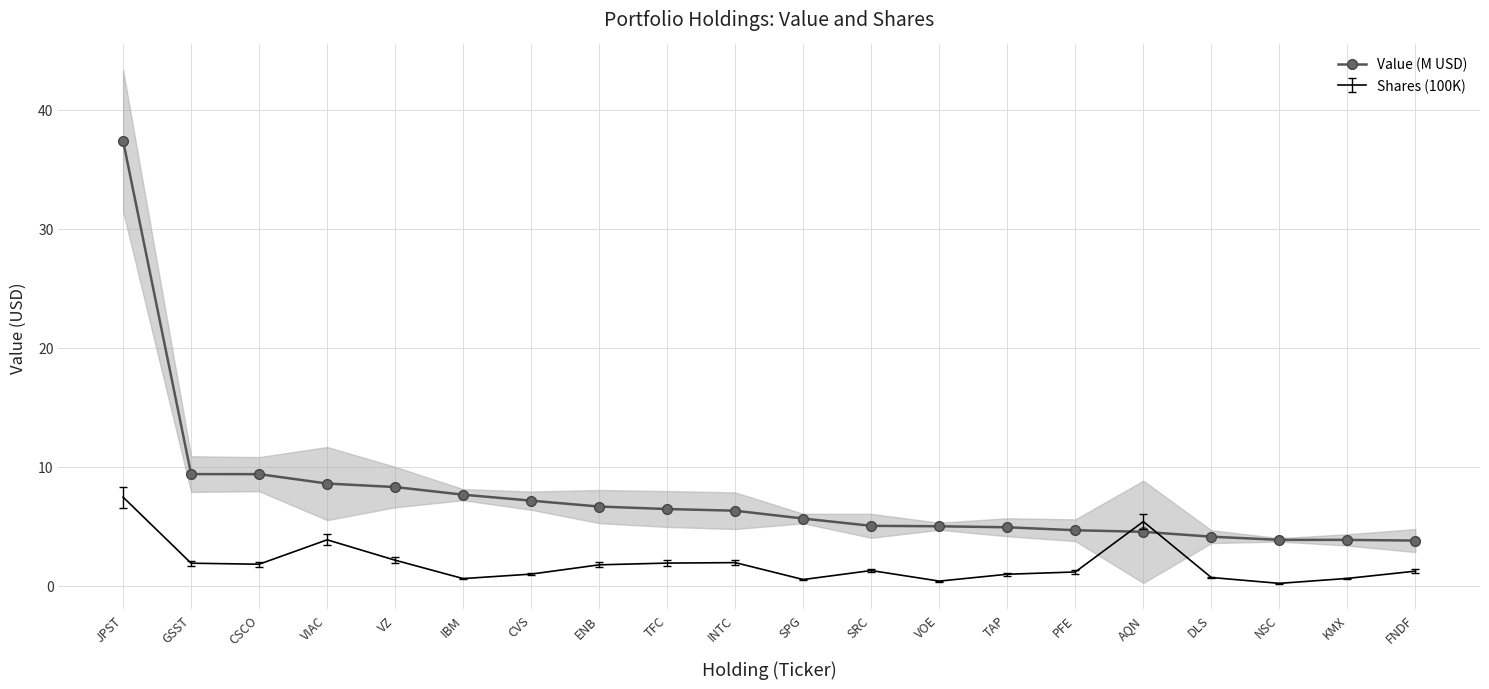

True or false: the data has more than 2 interior local peaks.

False